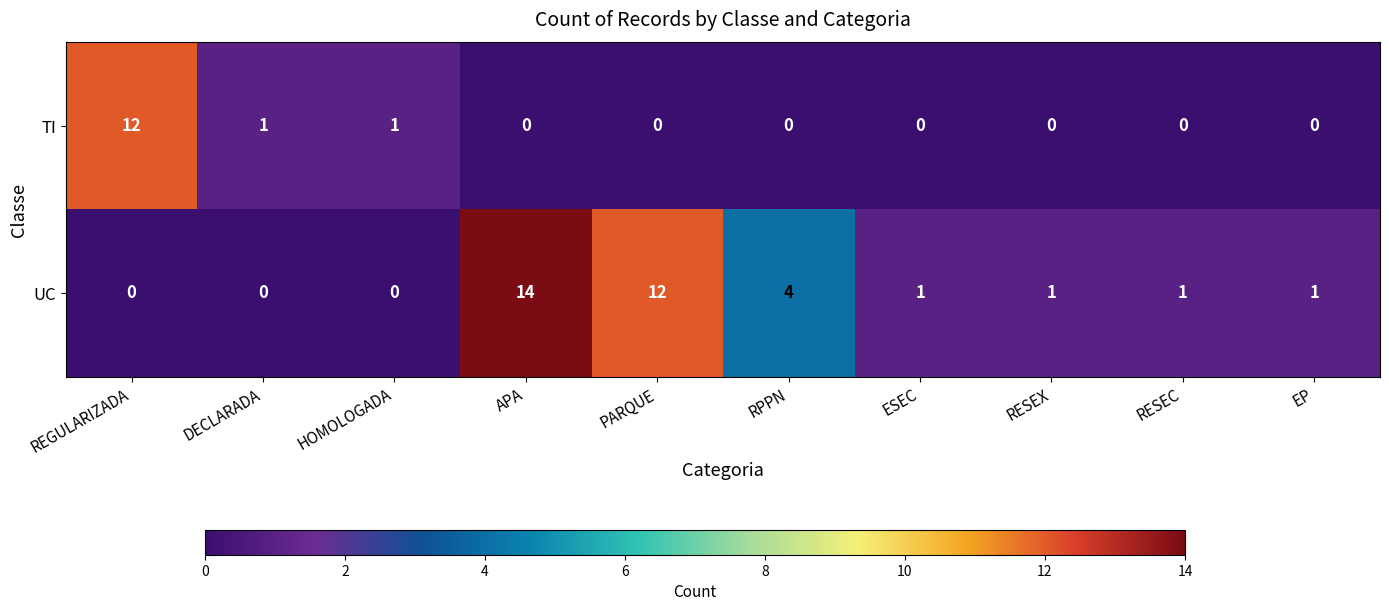

Rank the series by their average value, from highest to lowest.

UC, TI